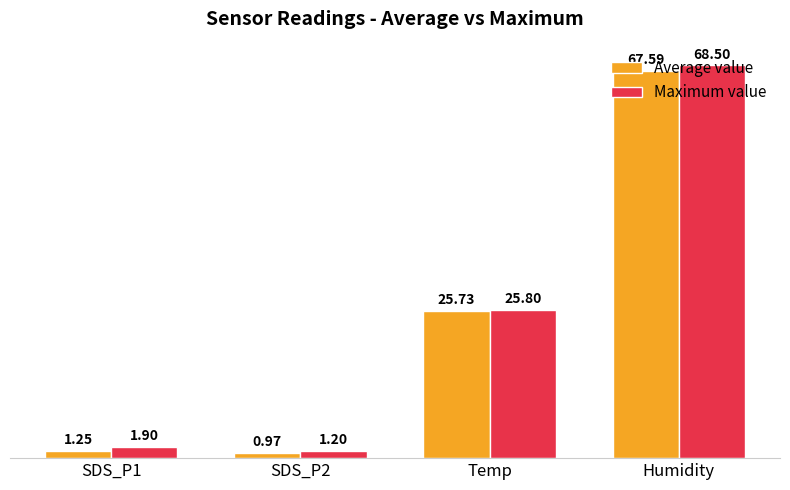

Which series has the widest spread of values?

Maximum value